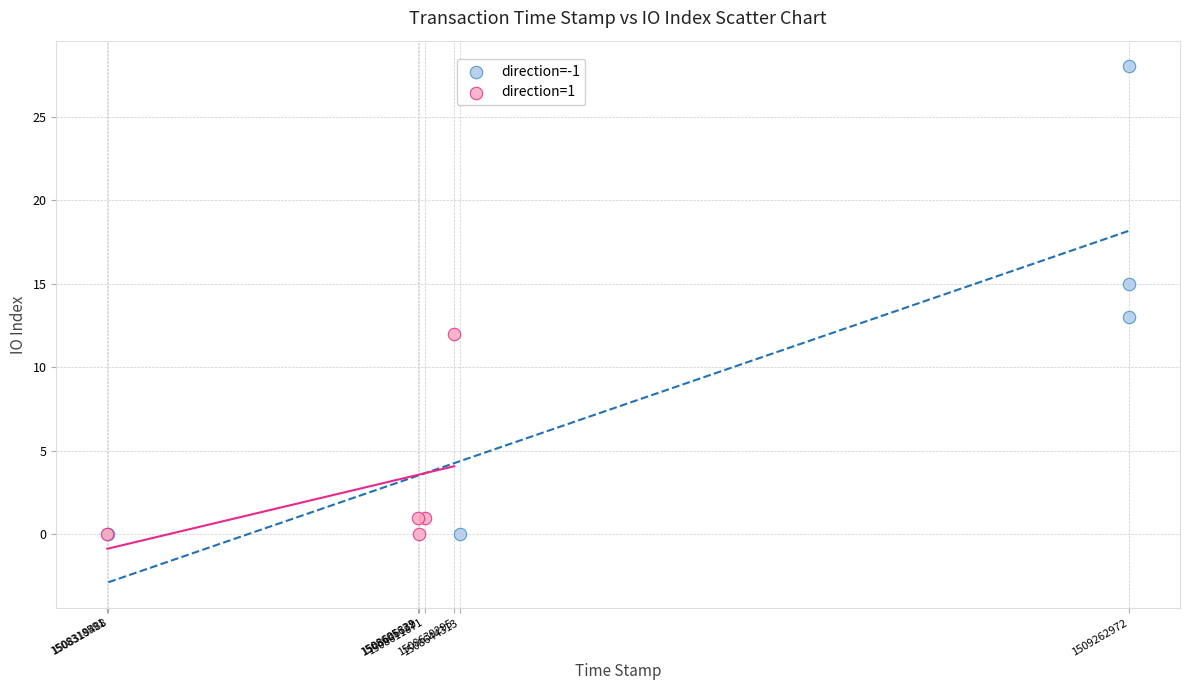

Which series reaches the maximum Y coordinate?

direction=-1